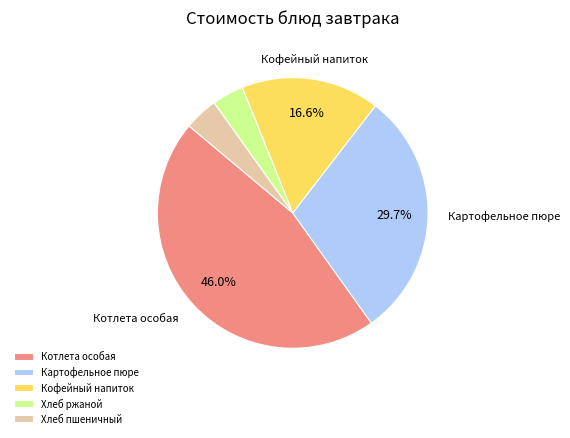

To the nearest percent, what percentage of the pie is Кофейный напиток?

17%